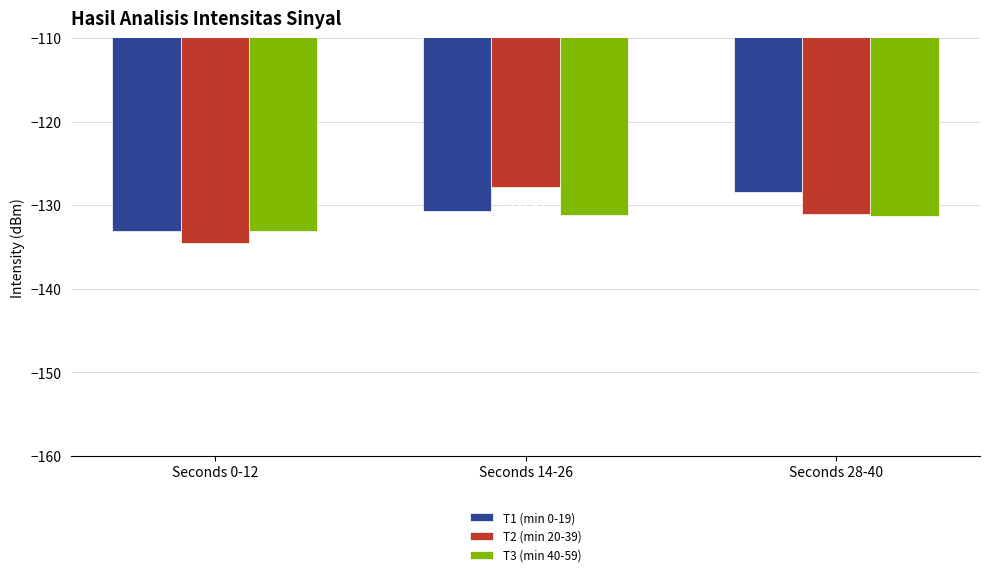

What is the sum of all T2 (min 20-39) values?

-393.4